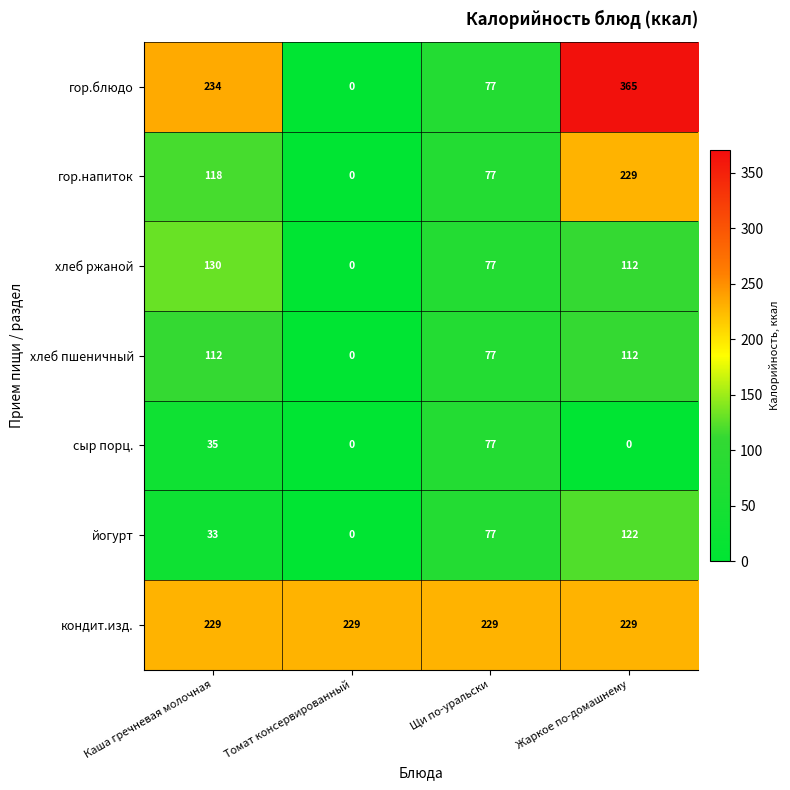

What is the highest value of the хлеб ржаной series?

130